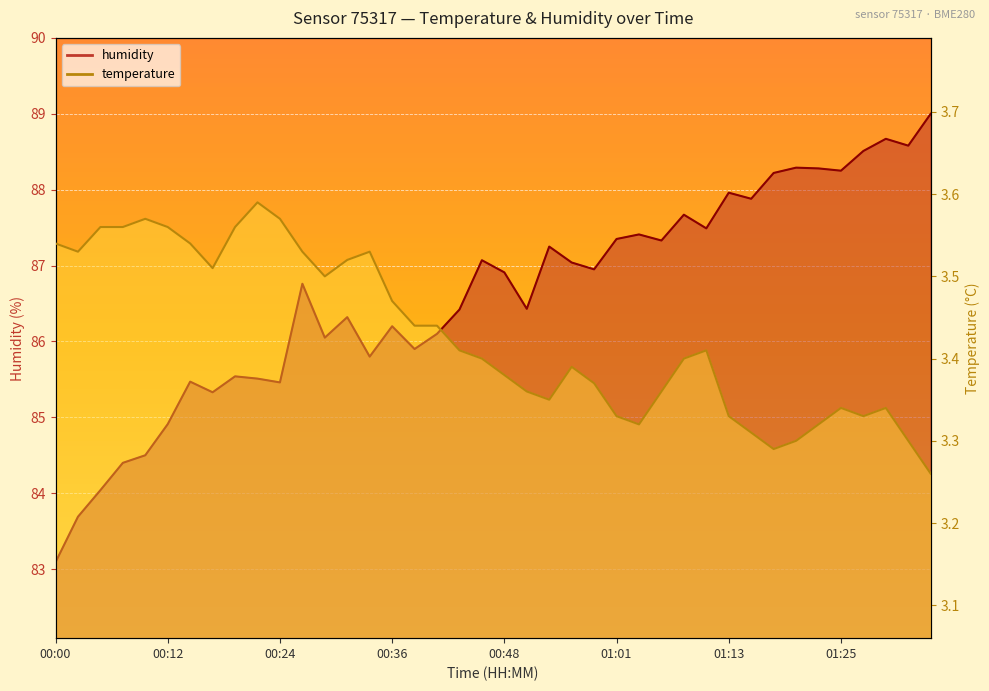

Reading right to left, what are all the values shown in this chart?

temperature: 01:35=3.3	01:32=3.3	01:30=3.3	01:27=3.3	01:25=3.3	01:22=3.3	01:20=3.3	01:18=3.3	01:15=3.3	01:13=3.3	01:10=3.4	01:08=3.4	01:05=3.4	01:03=3.3	01:01=3.3	00:58=3.4	00:56=3.4	00:53=3.4	00:51=3.4	00:48=3.4	00:46=3.4	00:44=3.4	00:41=3.4	00:39=3.4	00:36=3.5	00:34=3.5	00:31=3.5	00:29=3.5	00:26=3.5	00:24=3.6	00:22=3.6	00:19=3.6	00:17=3.5	00:14=3.5	00:12=3.6	00:09=3.6	00:07=3.6	00:05=3.6	00:02=3.5	00:00=3.5
humidity: 01:35=89.0	01:32=88.6	01:30=88.7	01:27=88.5	01:25=88.2	01:22=88.3	01:20=88.3	01:18=88.2	01:15=87.9	01:13=88.0	01:10=87.5	01:08=87.7	01:05=87.3	01:03=87.4	01:01=87.3	00:58=87.0	00:56=87.0	00:53=87.2	00:51=86.4	00:48=86.9	00:46=87.1	00:44=86.4	00:41=86.1	00:39=85.9	00:36=86.2	00:34=85.8	00:31=86.3	00:29=86.0	00:26=86.8	00:24=85.5	00:22=85.5	00:19=85.5	00:17=85.3	00:14=85.5	00:12=84.9	00:09=84.5	00:07=84.4	00:05=84.0	00:02=83.7	00:00=83.1